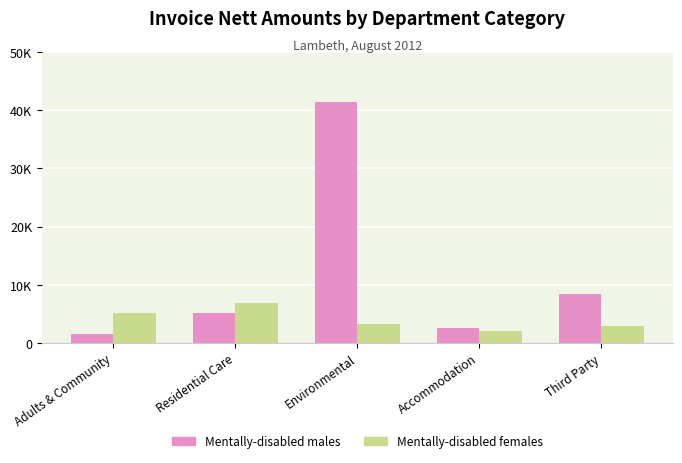

What are all the series names shown in the legend?

Mentally-disabled males, Mentally-disabled females